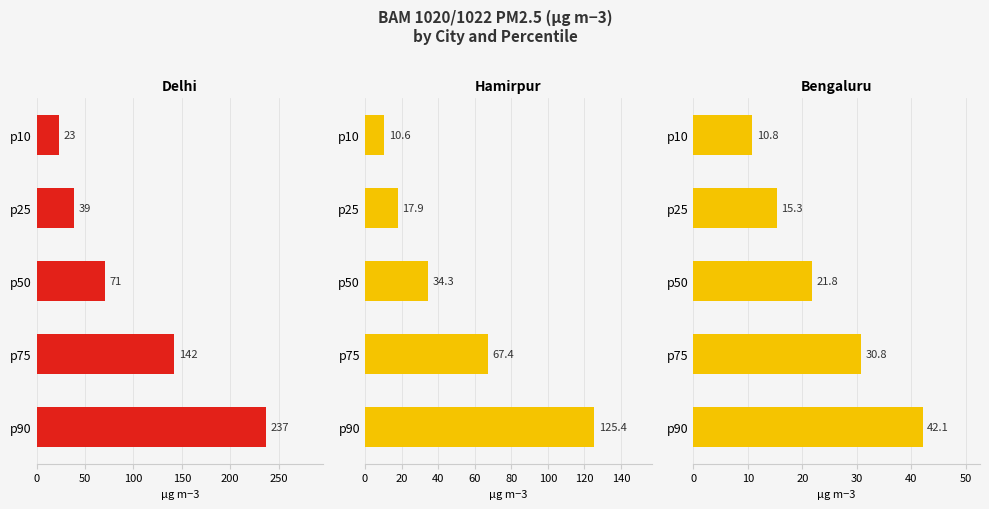

Reading left to right, transcribe all the data shown in this chart.

Delhi: 23.0	39.0	71.0	142.0	237.0
Hamirpur: 10.6	17.9	34.3	67.4	125.4
Bengaluru: 10.8	15.3	21.8	30.8	42.1